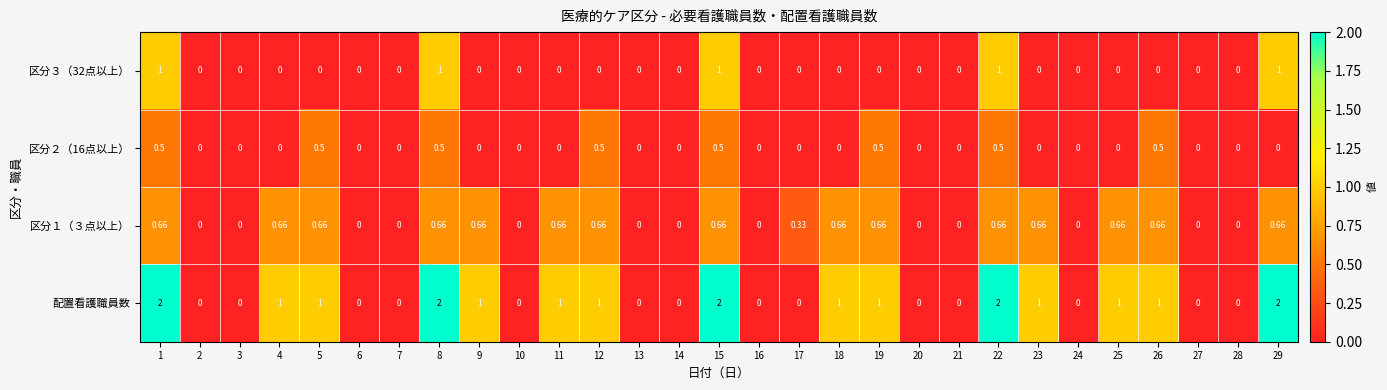

Which series has the widest spread of values?

配置看護職員数